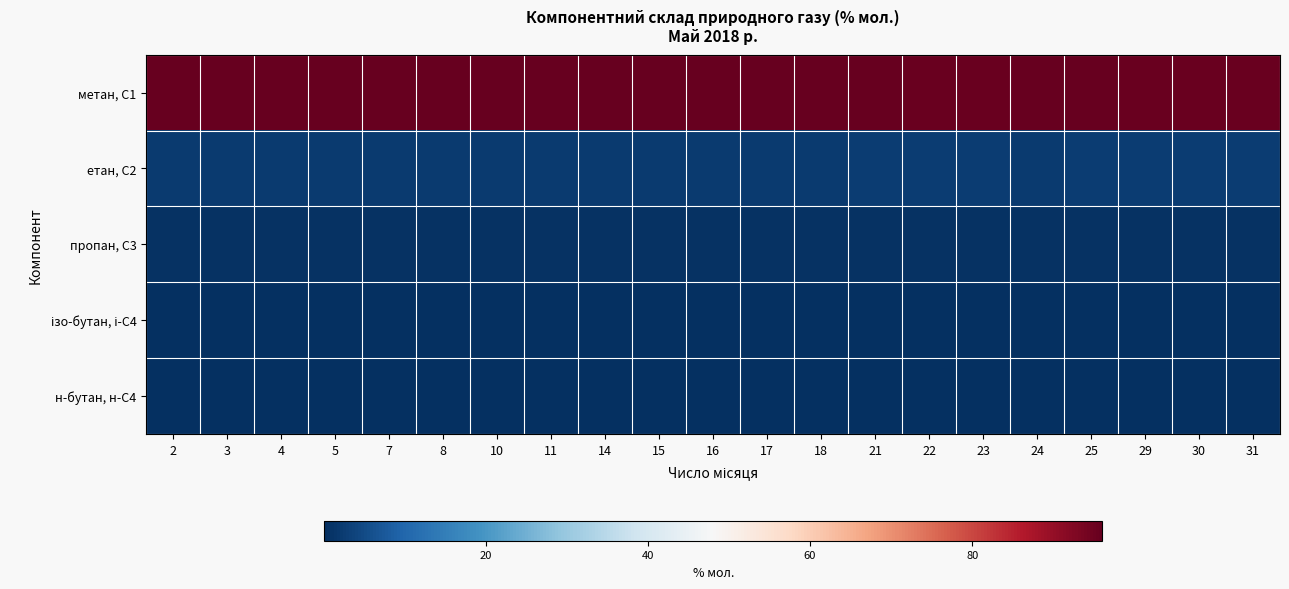

Which series has the widest spread of values?

метан, С1